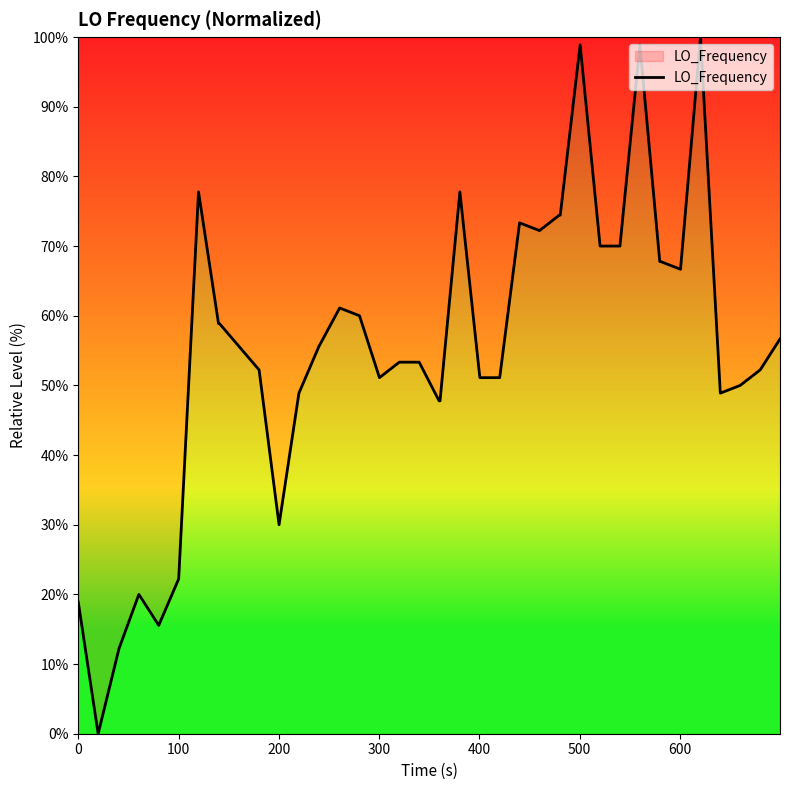

What is the difference between the maximum and minimum values?

100.0